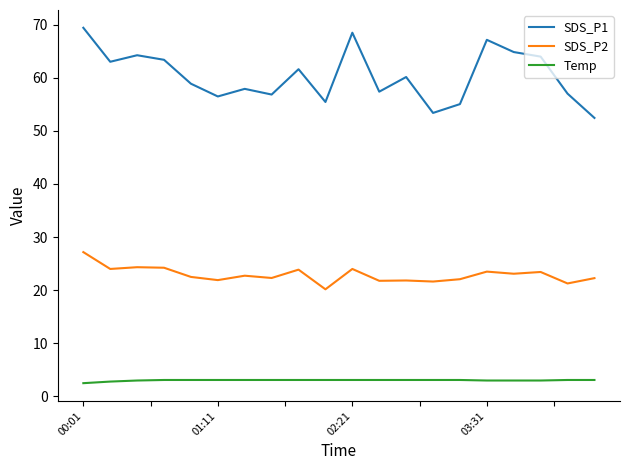

What is the minimum value for SDS_P1?

52.4